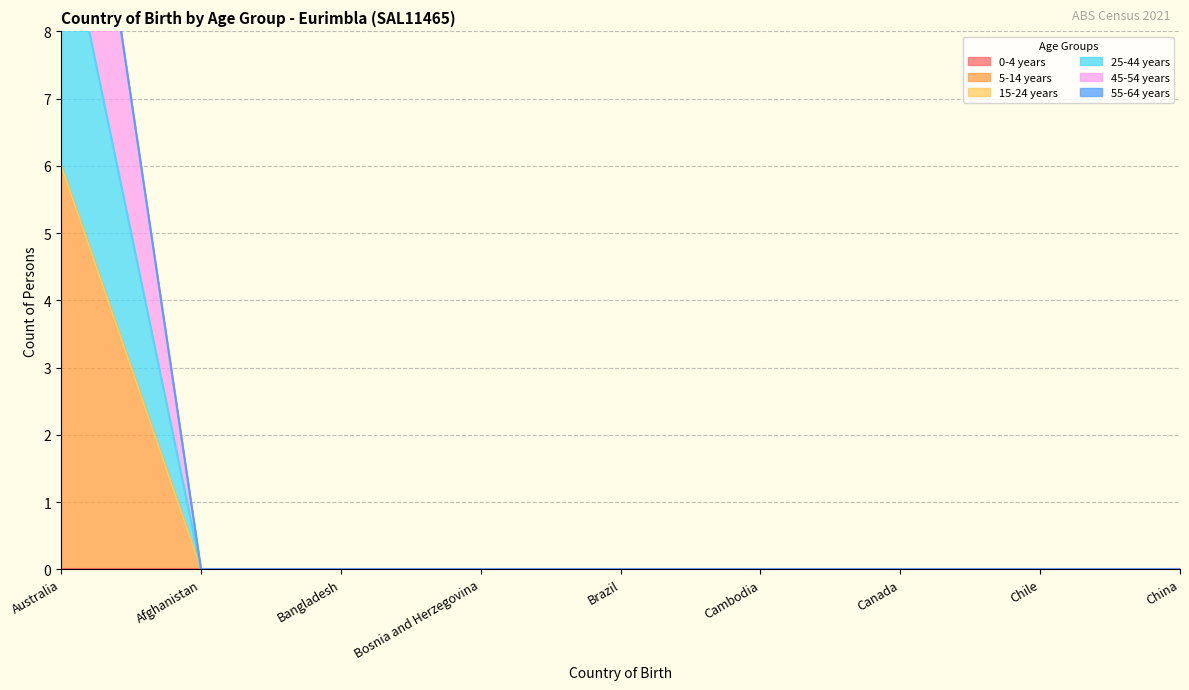

True or false: 5-14 years and 45-54 years cross at least once.

False